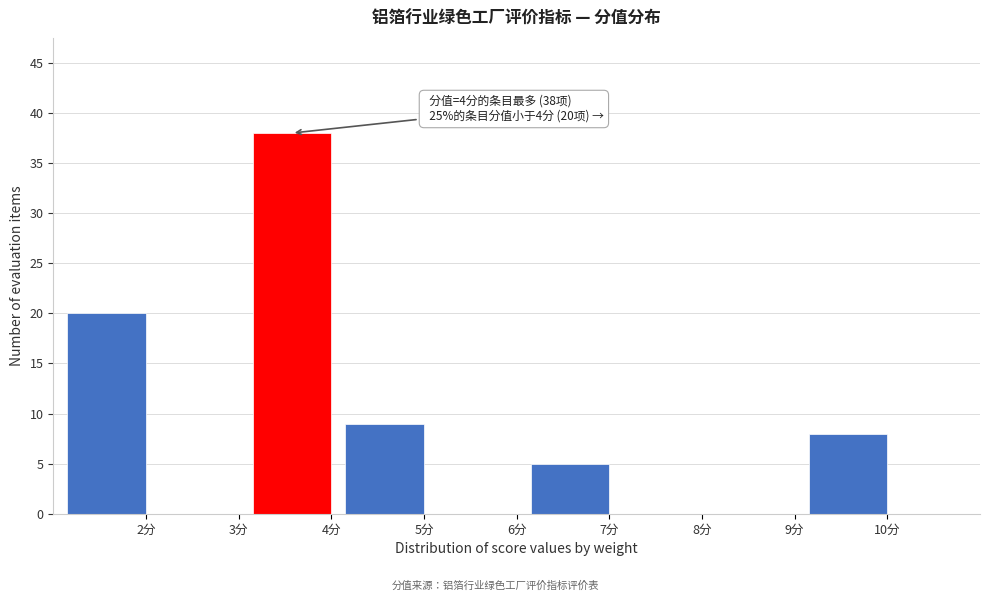

Reading left to right, list all the values displayed in this chart.

2分=20	3分=0	4分=38	5分=9	6分=0	7分=5	8分=0	9分=0	10分=8